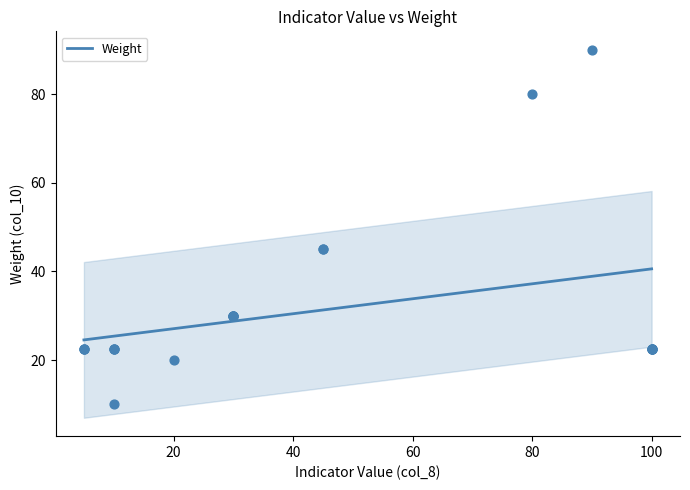

What is the change in value from 100 to 20?

-2.5